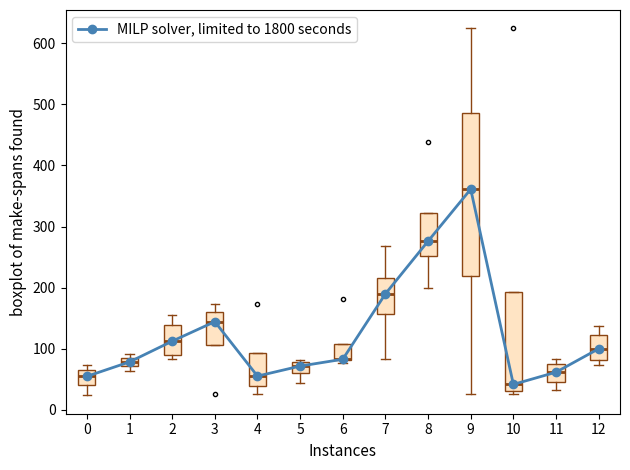

Is it true that the value at 9 is 114.4?

False